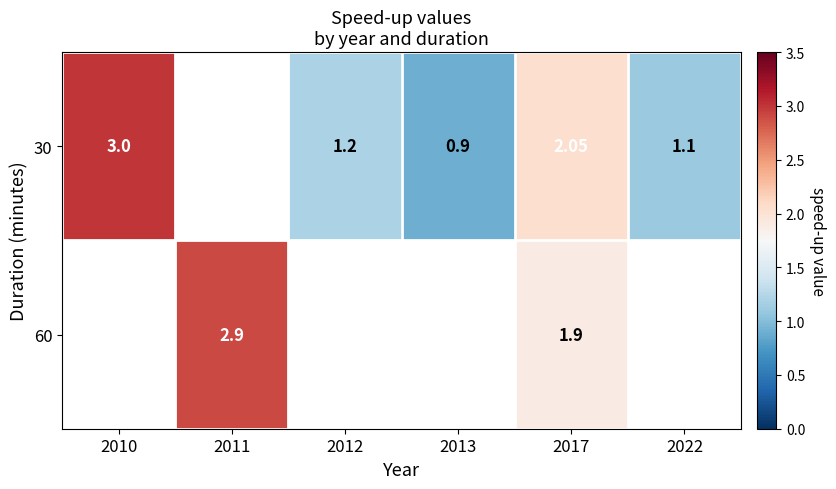

How many values in the 30 series exceed 1?

4